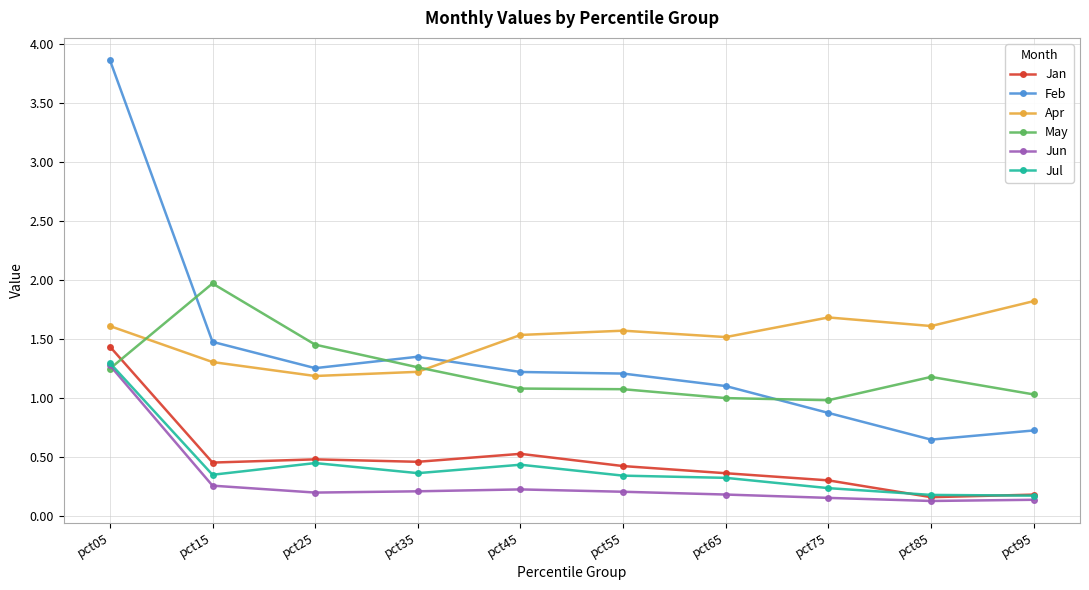

What is the greatest value displayed?

3.9